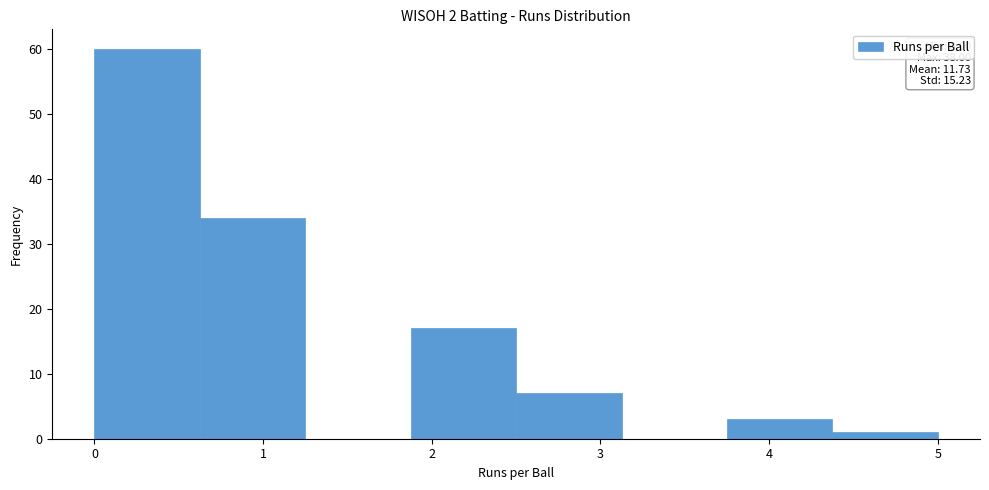

Which range on the x-axis has the tallest bar?

0.0 to 0.6